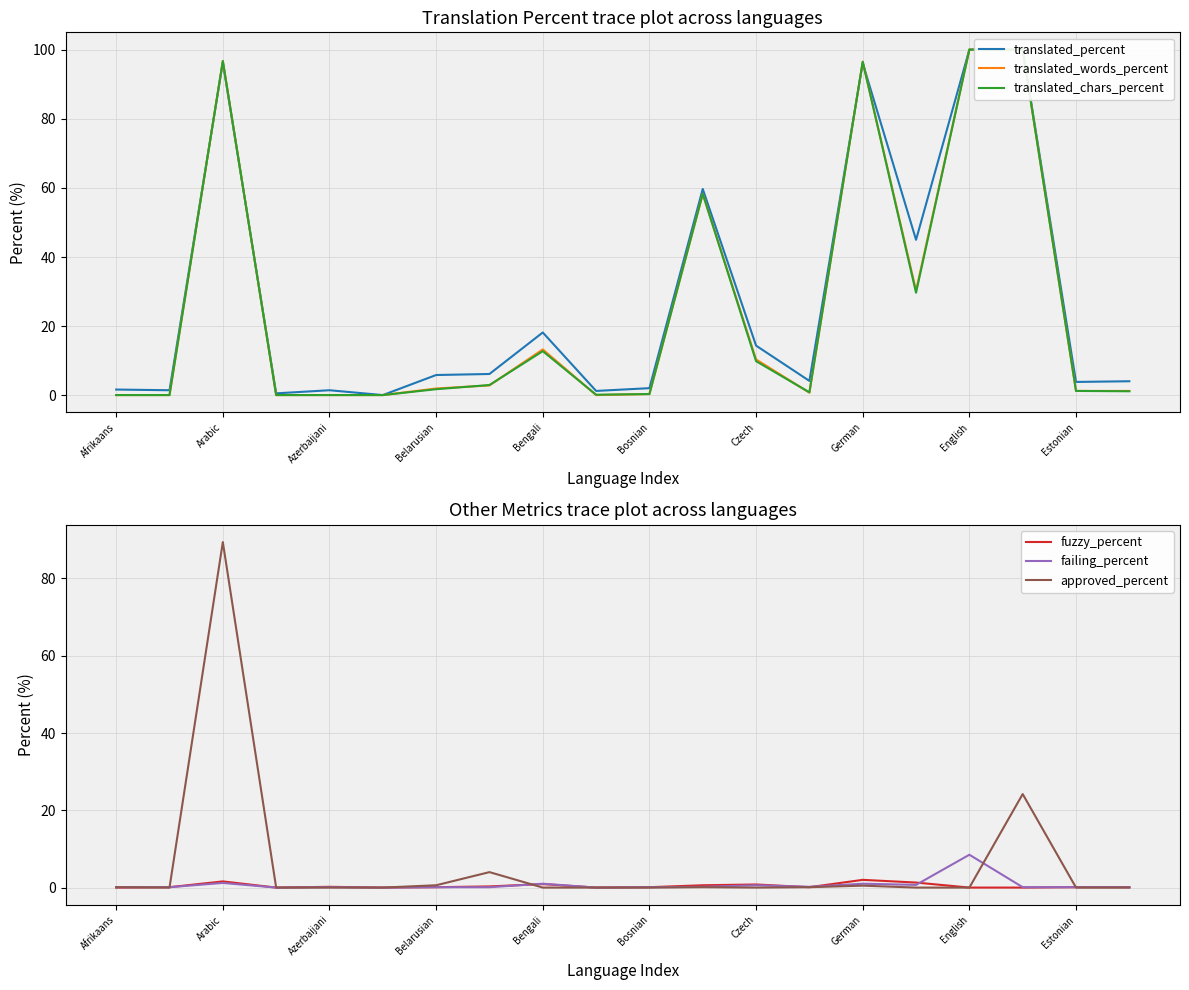

Which series ends up on top after the final intersection of translated_words_percent and translated_percent?

translated_percent